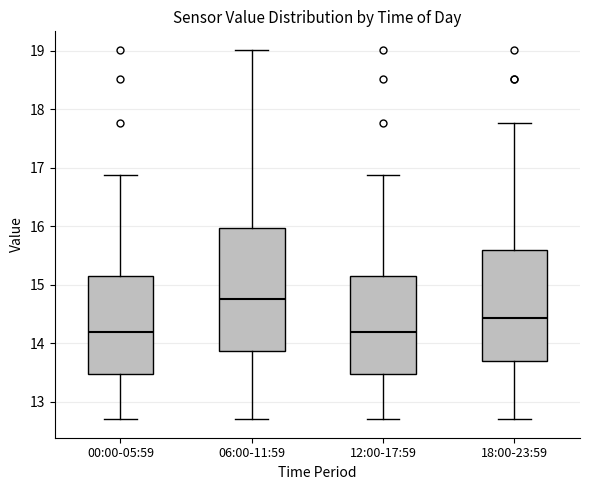

Reading left to right, transcribe this box plot: for each box, give where its median line is, the range the box spans, and where its two whiskers end, as read against the y-axis. The values are not printed on the chart, so give them approximately, as read against the axis.

00:00-05:59: median 14.2, box 13.5 to 15.1, whiskers 12.7 to 16.9
06:00-11:59: median 14.8, box 13.9 to 16.0, whiskers 12.7 to 19.0
12:00-17:59: median 14.2, box 13.5 to 15.1, whiskers 12.7 to 16.9
18:00-23:59: median 14.4, box 13.7 to 15.6, whiskers 12.7 to 17.8